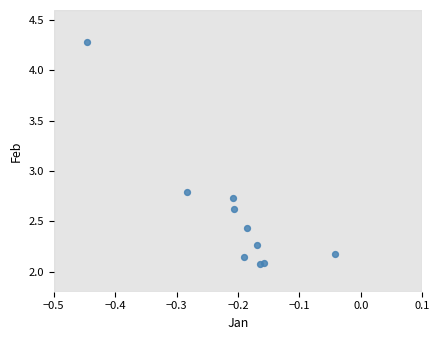

What is the range of Y values (max minus min)?

2.2